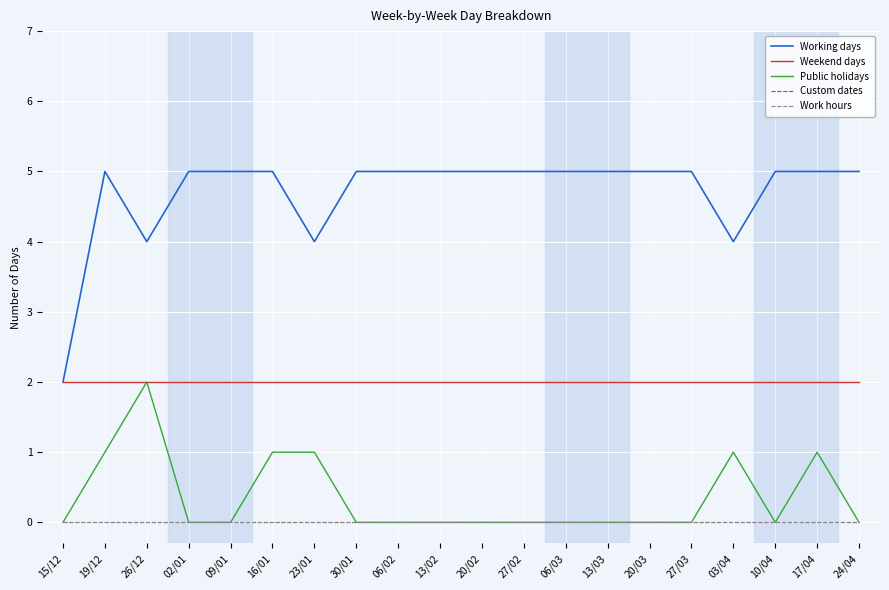

Does the chart display data point markers on the line(s)?

No